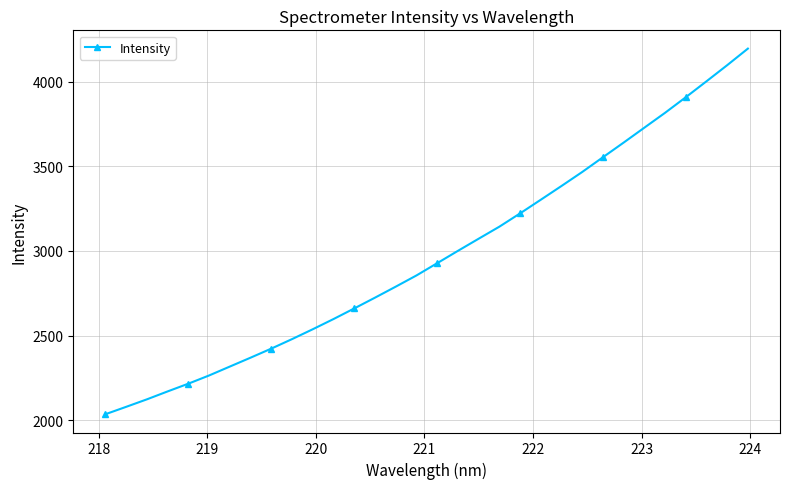

True or false: the data has more than 2 interior local peaks.

False